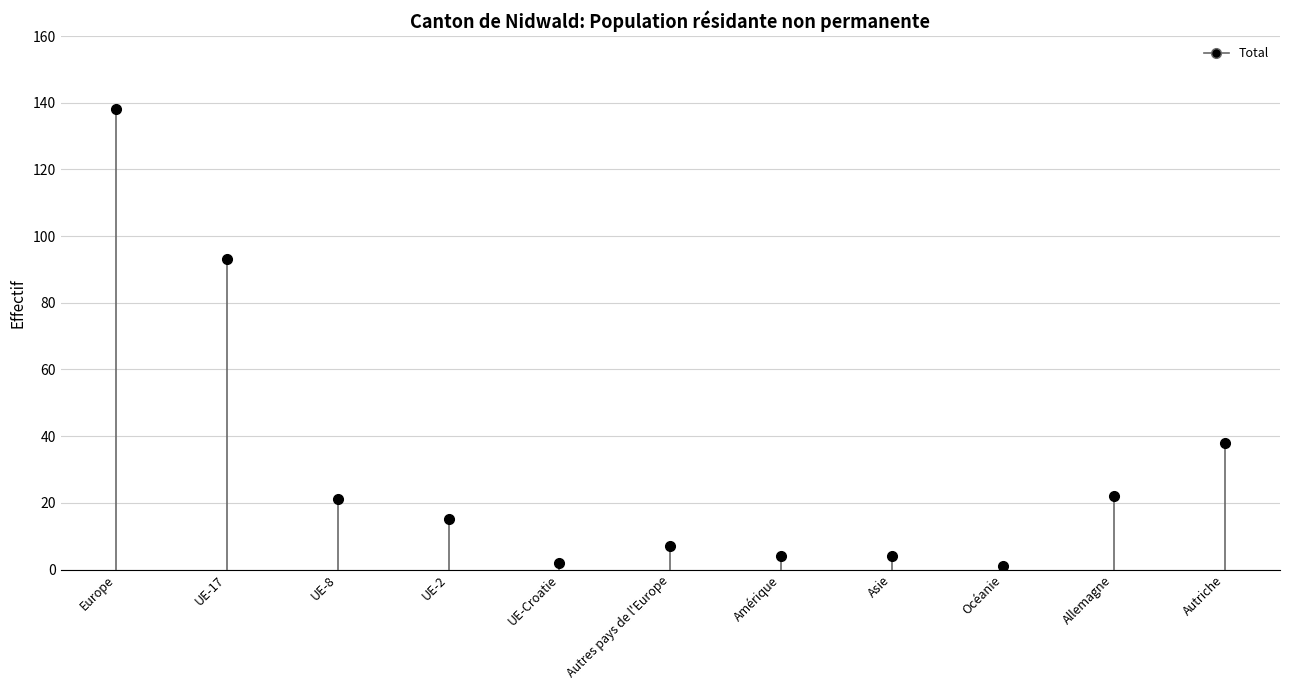

What is the maximum value shown in the chart?

138